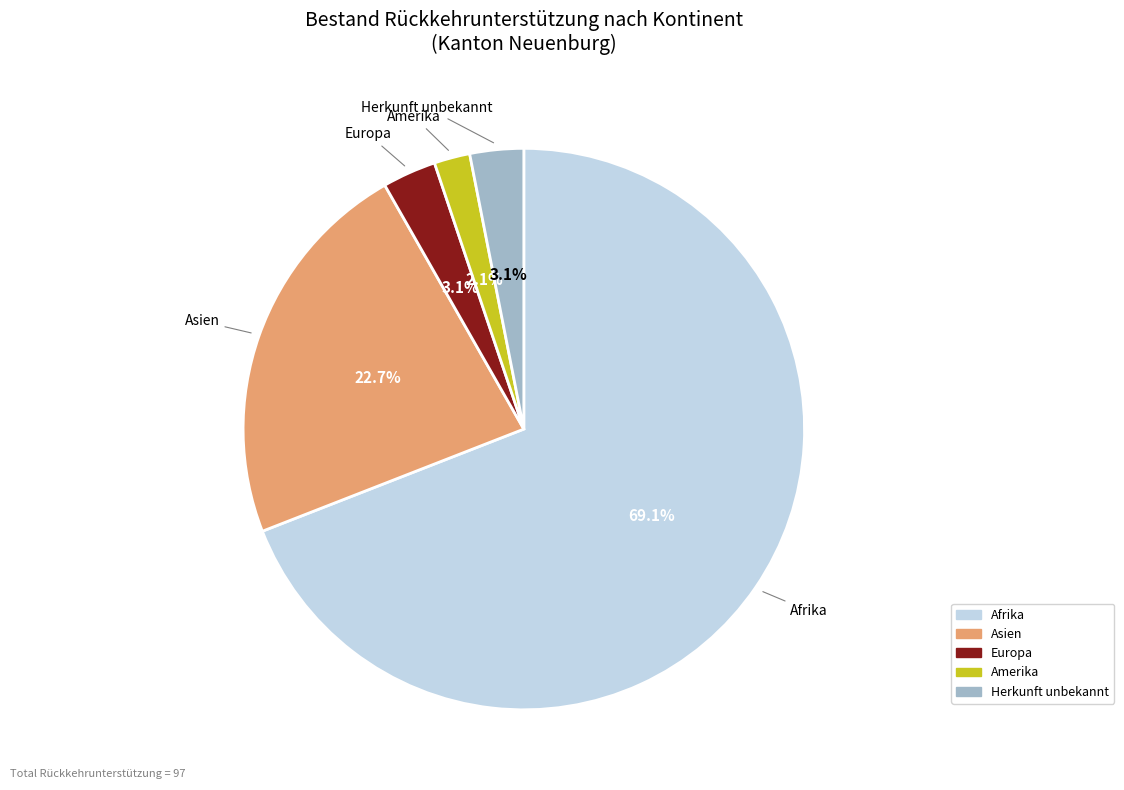

Which category accounts for the majority?

Afrika